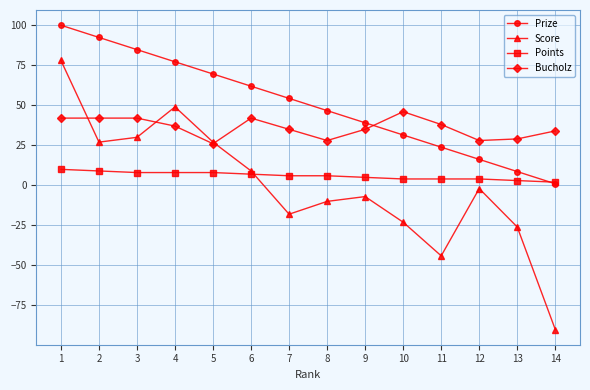

Which series has the widest spread of values?

Score